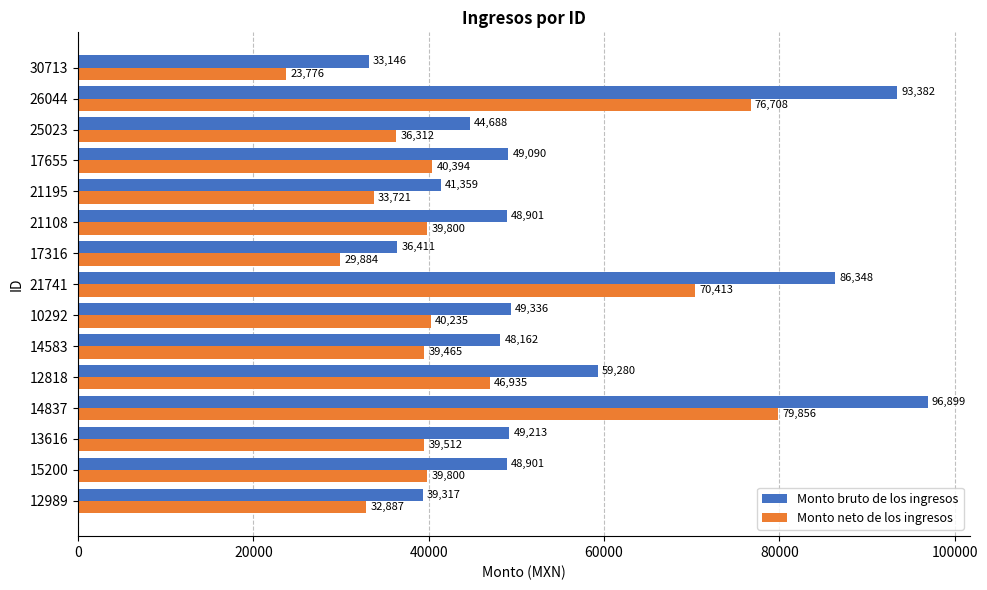

Which series has the widest spread of values?

Monto bruto de los ingresos